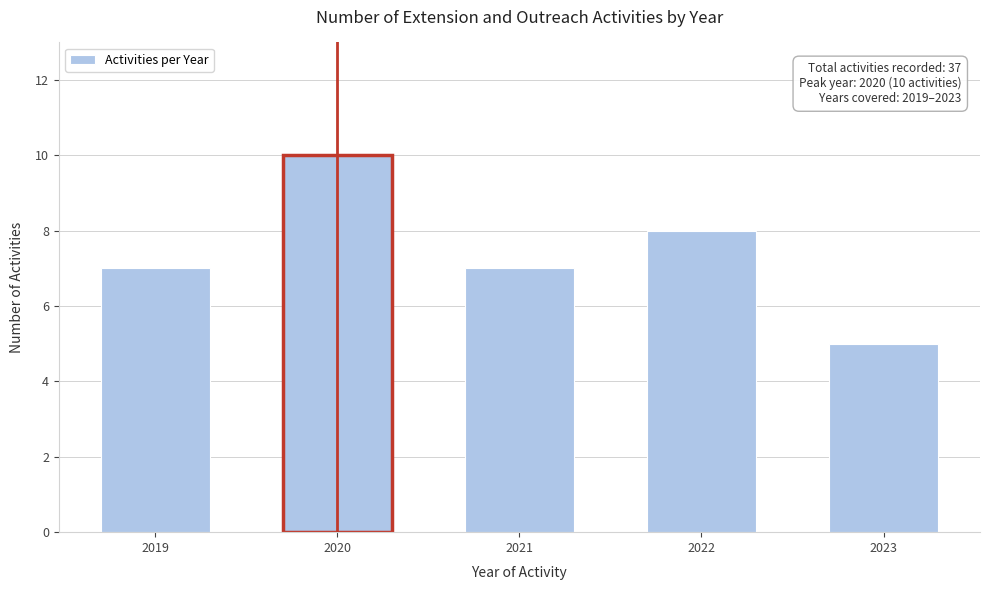

Reading left to right, what are all the values shown in this chart?

7	10	7	8	5